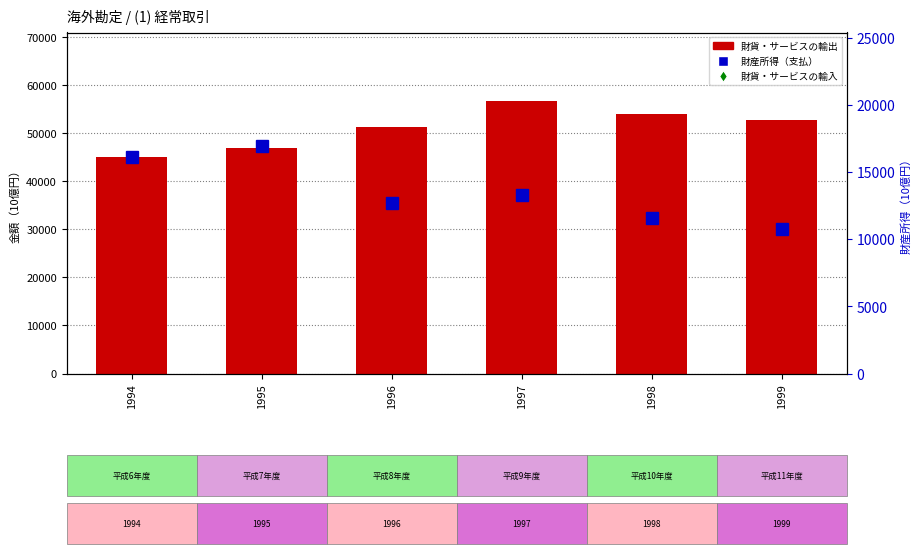

Reading left to right, extract all data points from this chart.

財貨・サービスの輸出: 45159.4	46887.1	51374.5	56808.4	54129.4	52827.0
財産所得（支払）: 16086.0	16921.8	12658.7	13298.6	11544.4	10732.3
財貨・サービスの輸入: 36446.5	41497.6	49750.8	49979.7	44593.9	45010.6